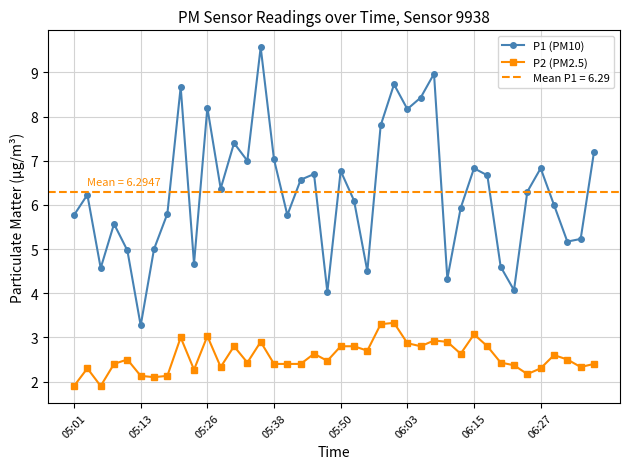

In P1 (PM10), how many points are higher than both neighbors (excluding endpoints)?

12